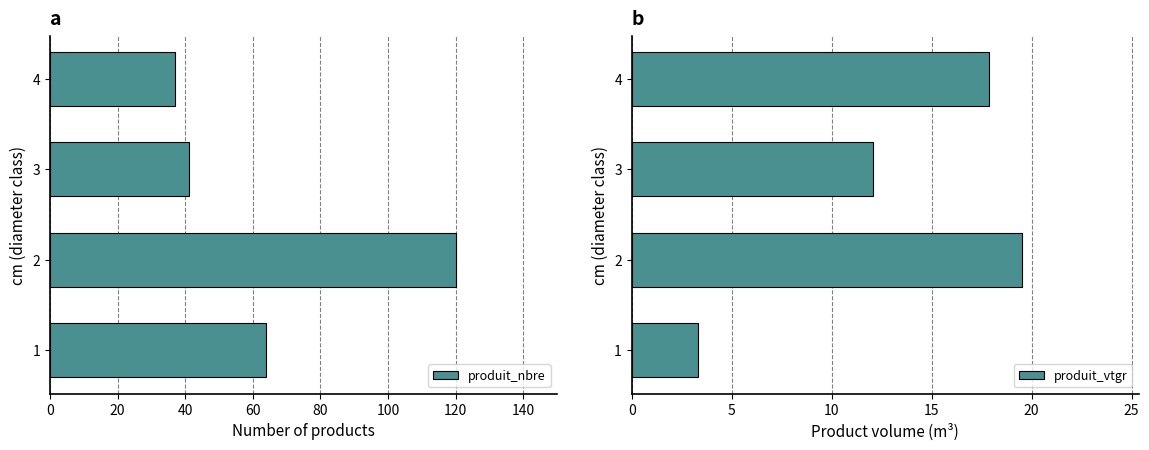

Reading left to right, what are all the values shown in this chart?

produit_nbre: 0=64.0	20=120.0	40=41.0	60=37.0
produit_vtgr: 0=3.3	20=19.5	40=12.1	60=17.9